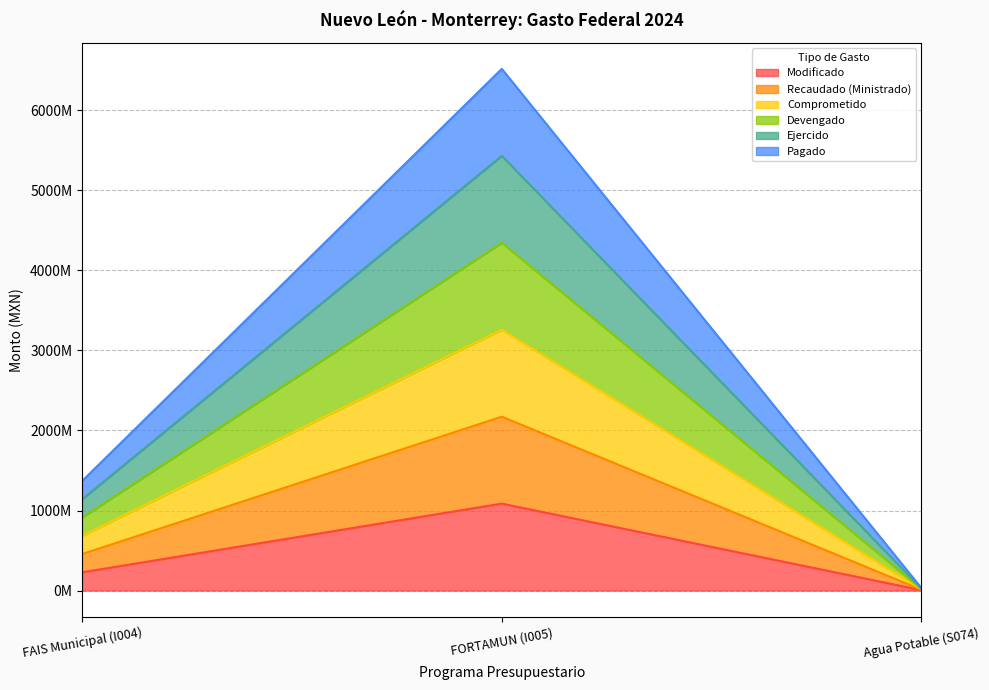

Does the chart have visible grid lines?

Yes